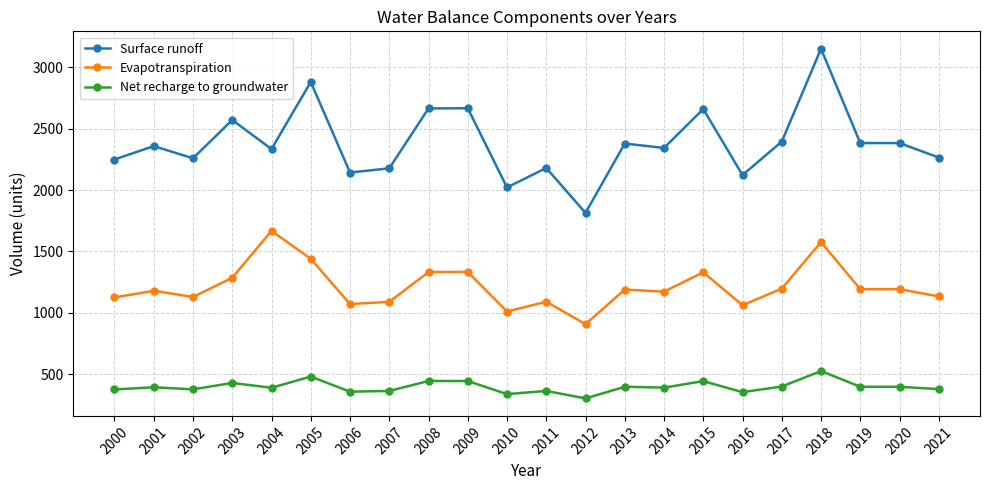

The value of Surface runoff at 2003 is 1531. True or false?

False